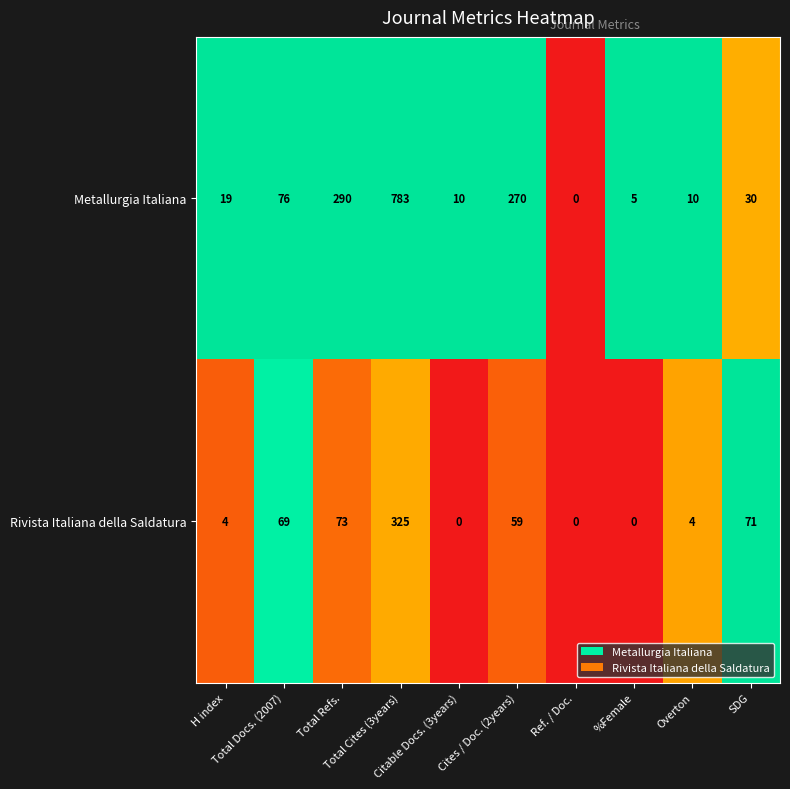

What is the difference between the maximum and second lowest values in the Metallurgia Italiana series?

778